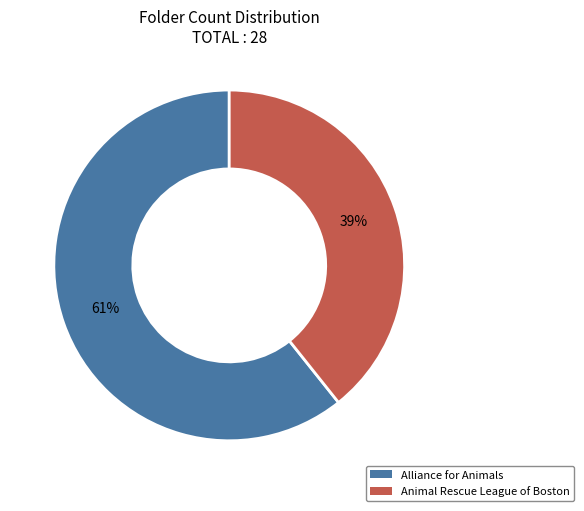

Between Alliance for Animals and Animal Rescue League of Boston, which is larger?

Alliance for Animals